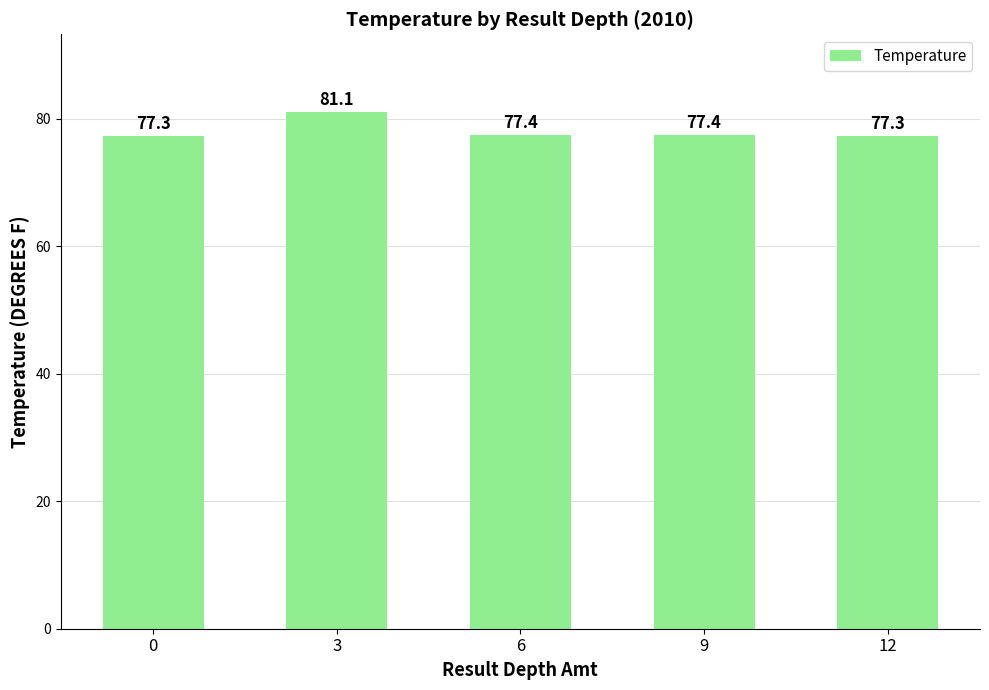

Reading right to left, transcribe all the data shown in this chart.

77.3	77.4	77.4	81.1	77.3